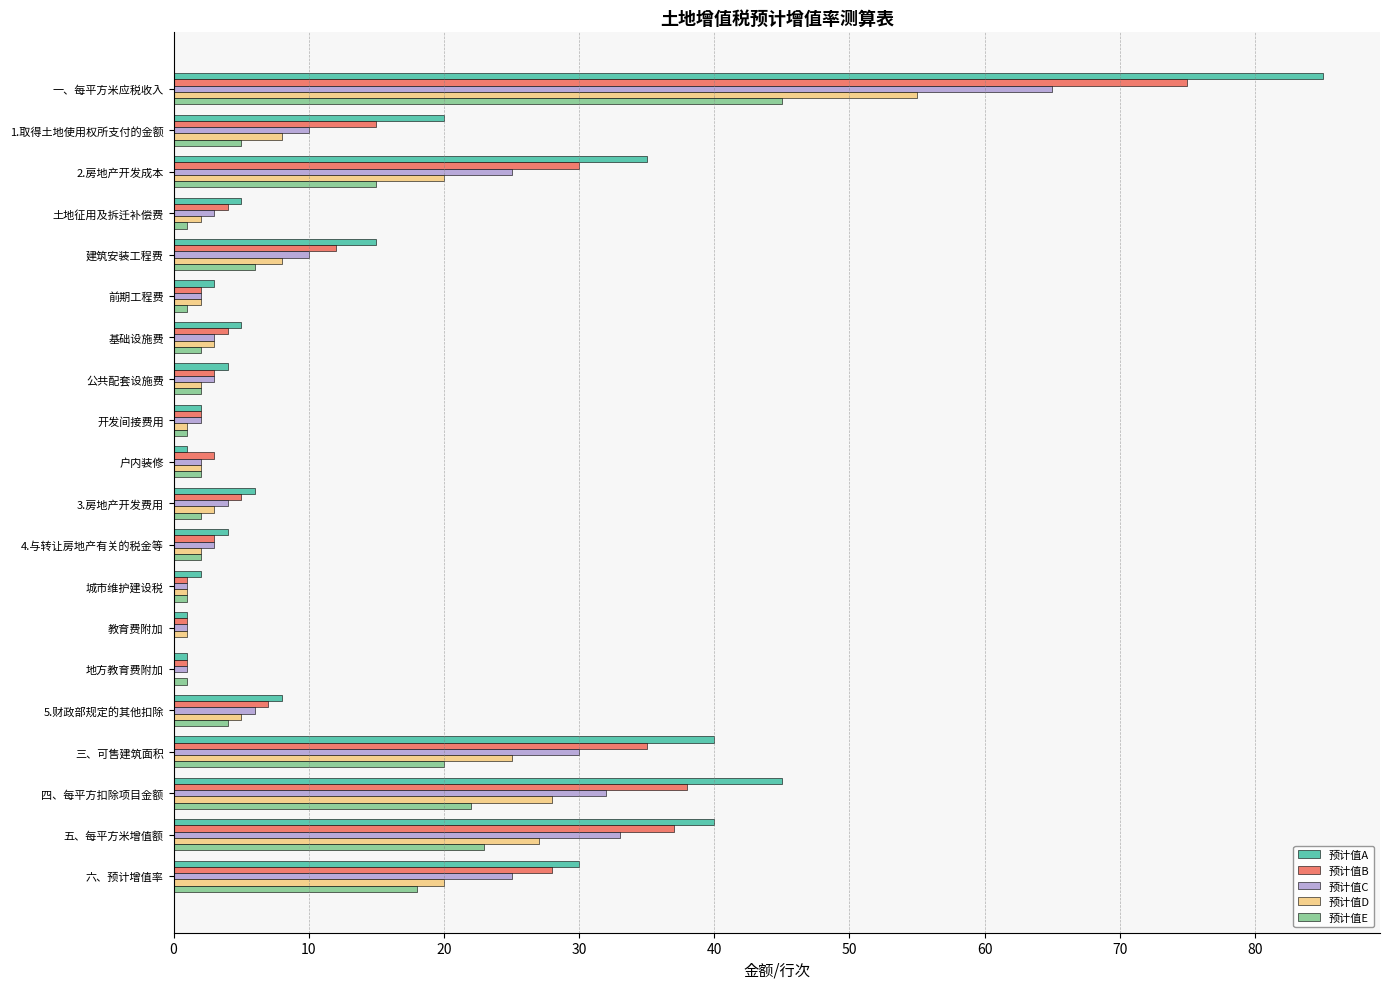

Which category has the highest value in the 预计值D series?

一、每平方米应税收入